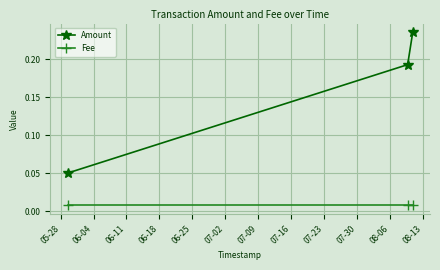

Rank the series by their average value, from highest to lowest.

Amount, Fee